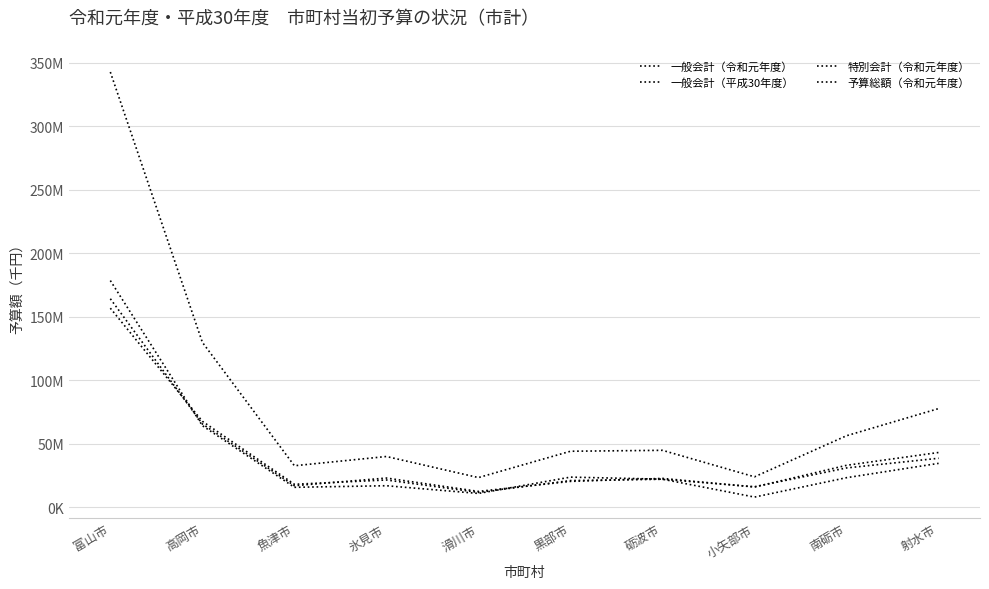

Does the chart display data point markers on the line(s)?

No